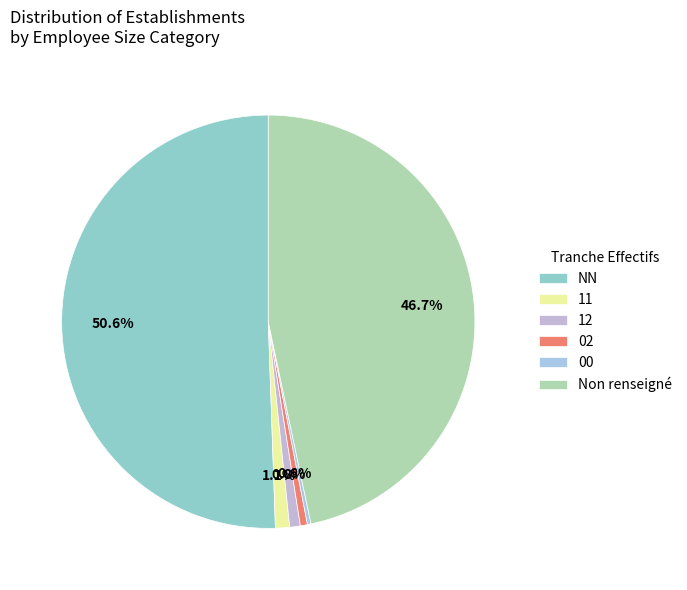

Which slice is the largest?

NN